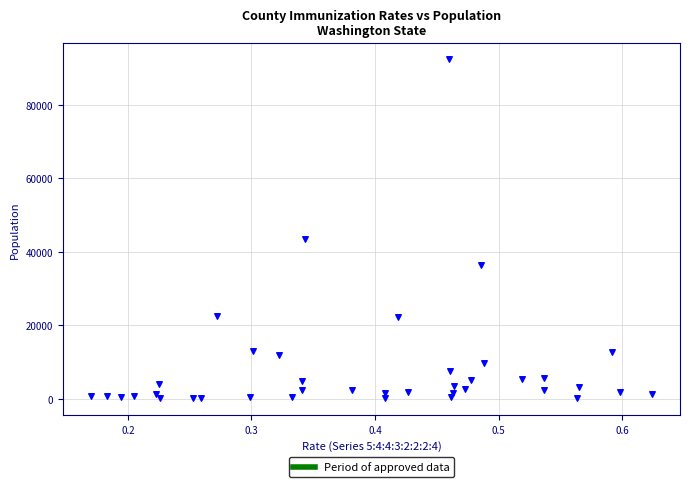

What is the range of Y values (max minus min)?

92313